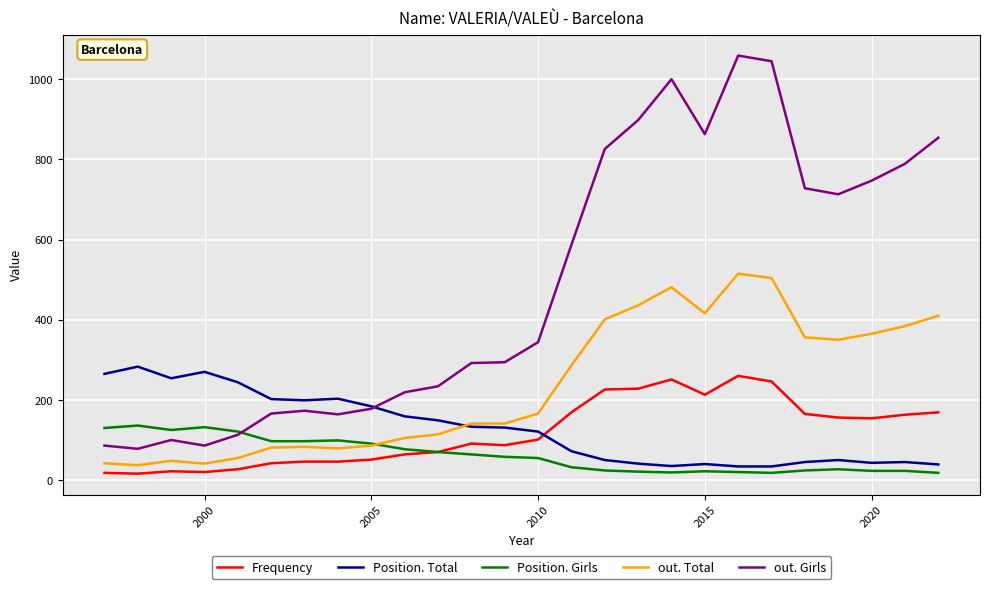

What is the maximum value for Position. Girls?

136